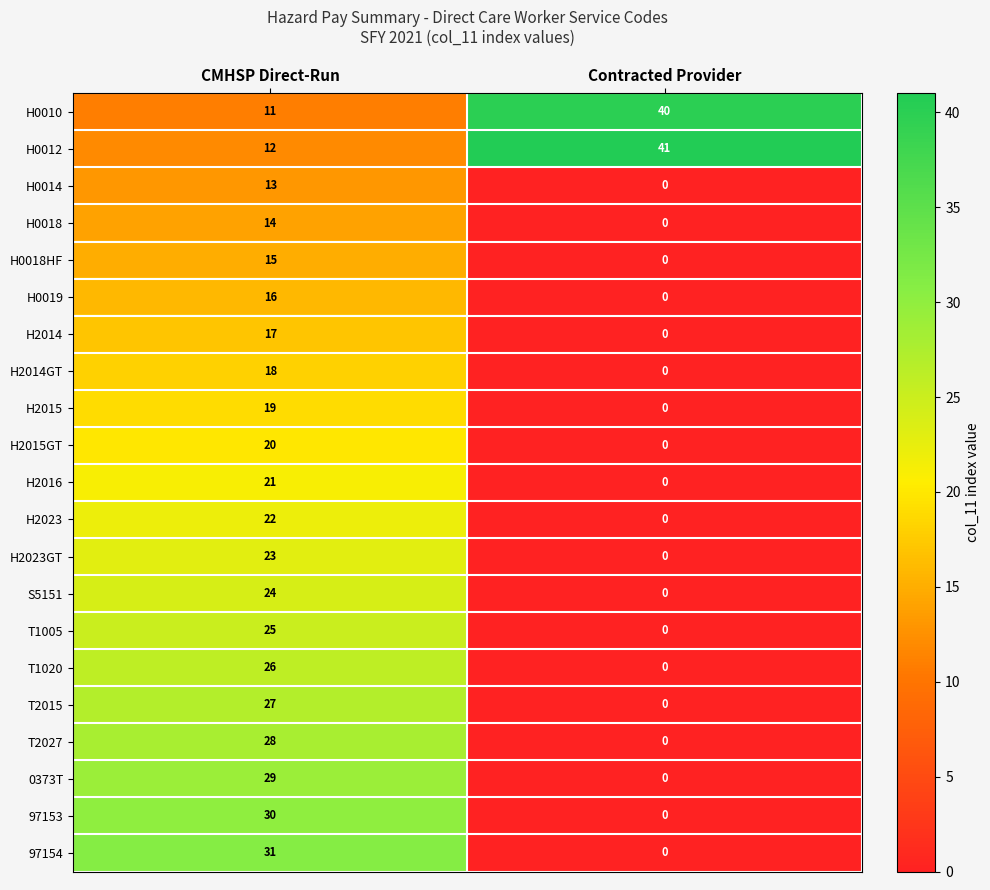

What is the difference between the T2027 values at Contracted Provider and CMHSP Direct-Run?

28